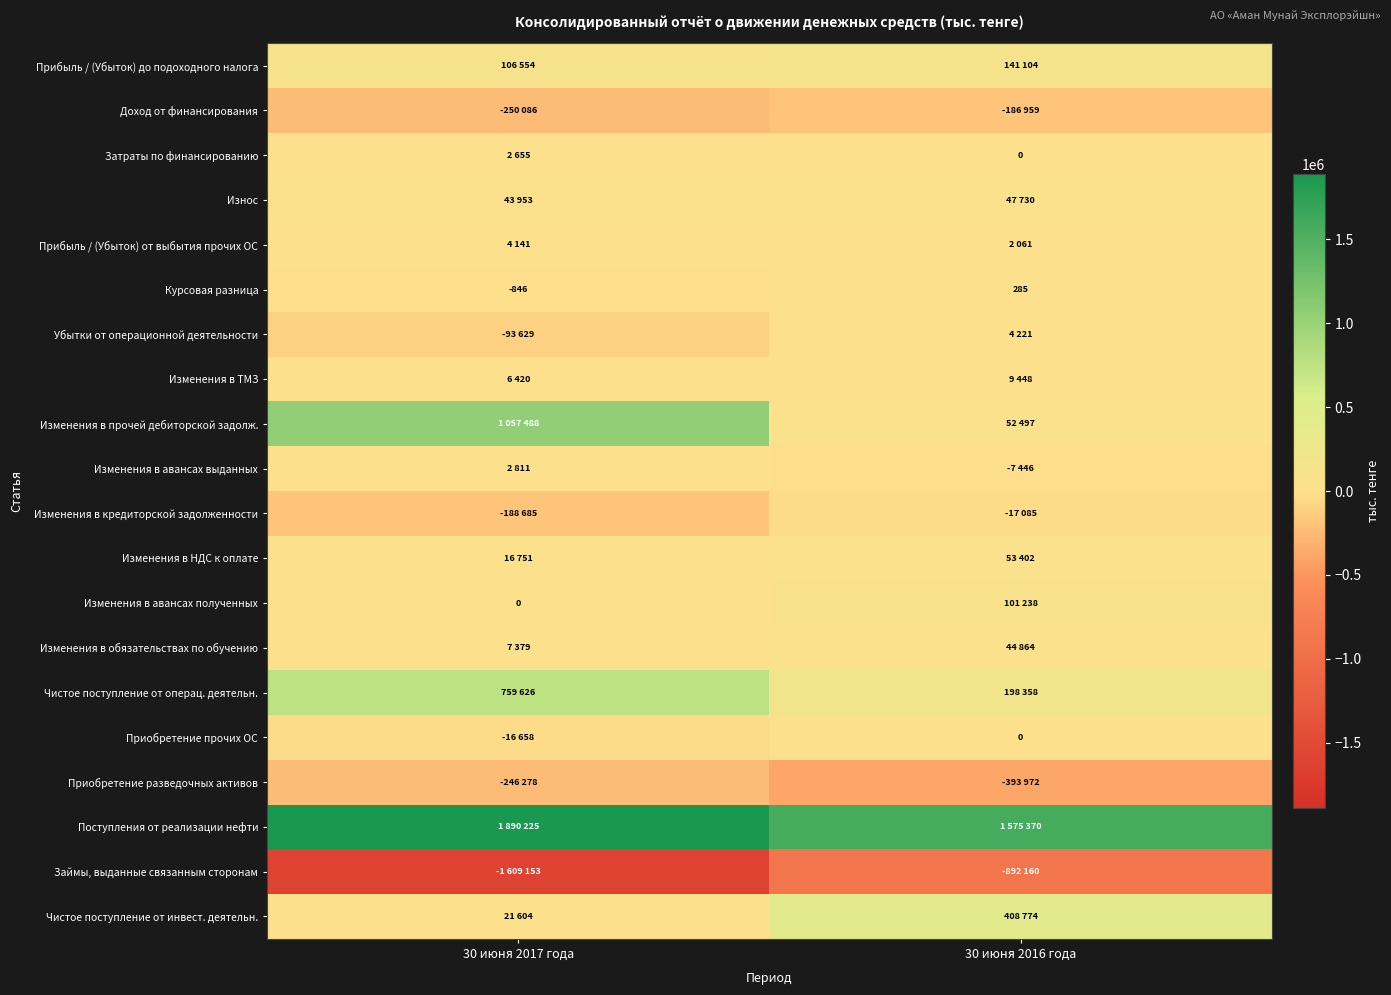

At which label does Курсовая разница reach its peak?

30 июня 2016 года